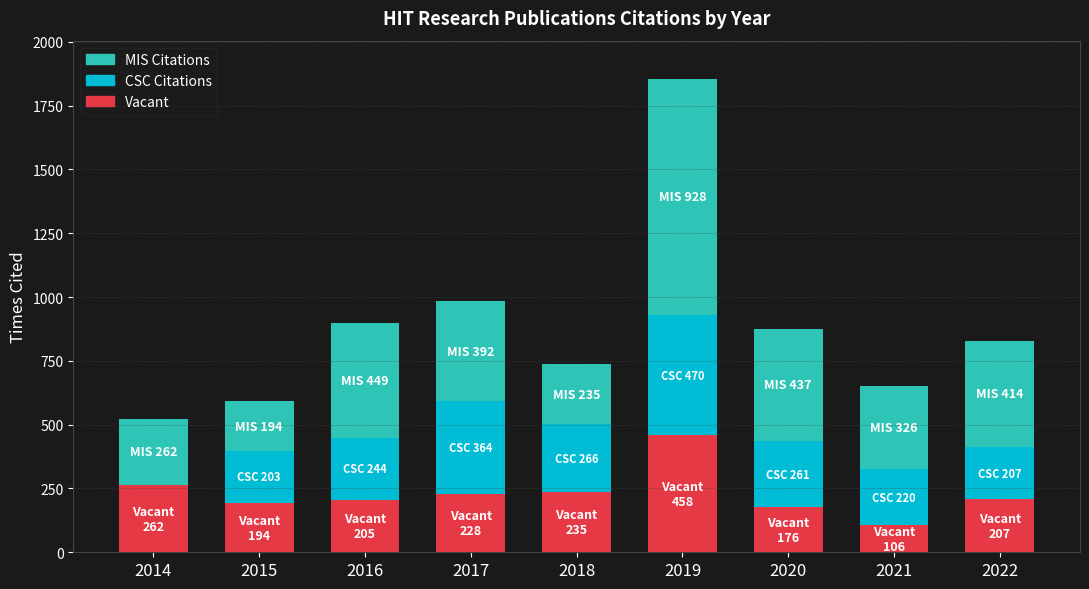

What are all the series names shown in the legend?

MIS Citations, CSC Citations, Vacant